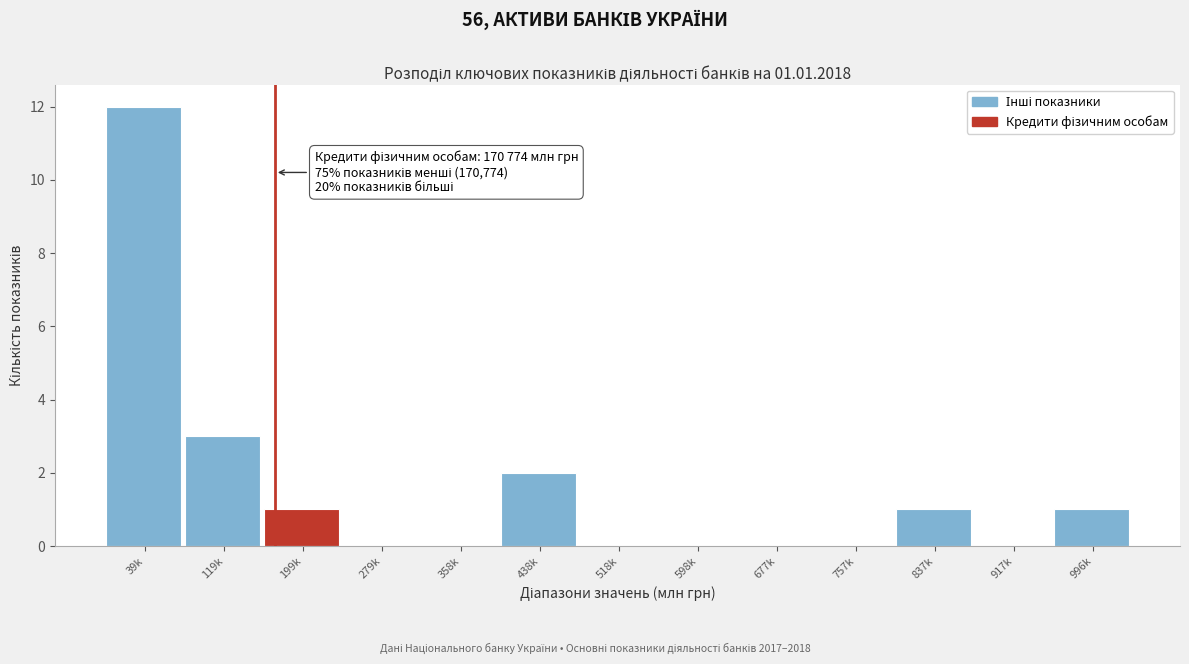

Reading left to right, transcribe all the data shown in this chart.

39k=12	119k=3	199k=1	279k=0	358k=0	438k=2	518k=0	598k=0	677k=0	757k=0	837k=1	917k=0	996k=1